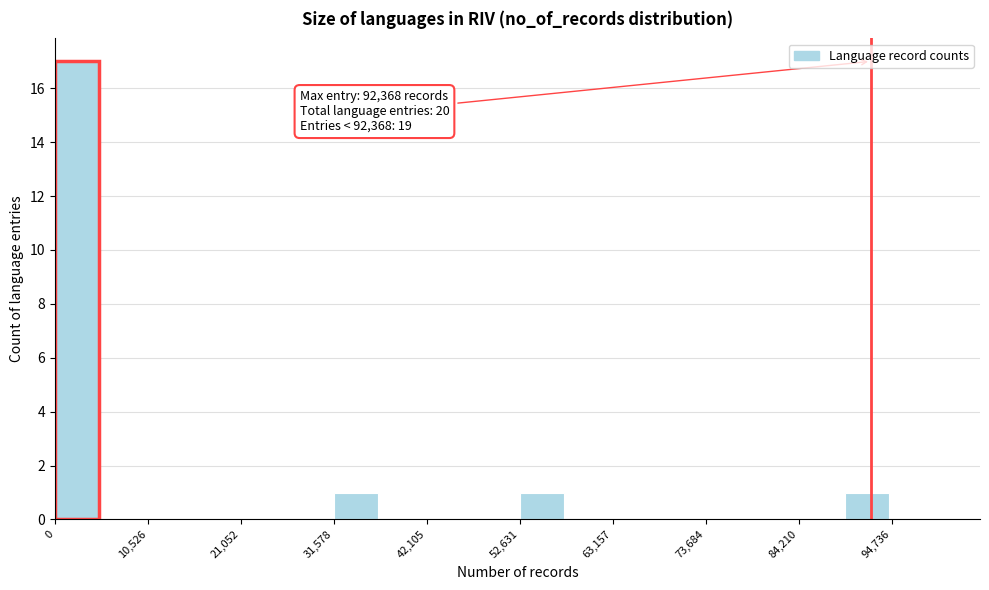

Read against the x-axis, roughly where is the centre of the tallest bar?

2000